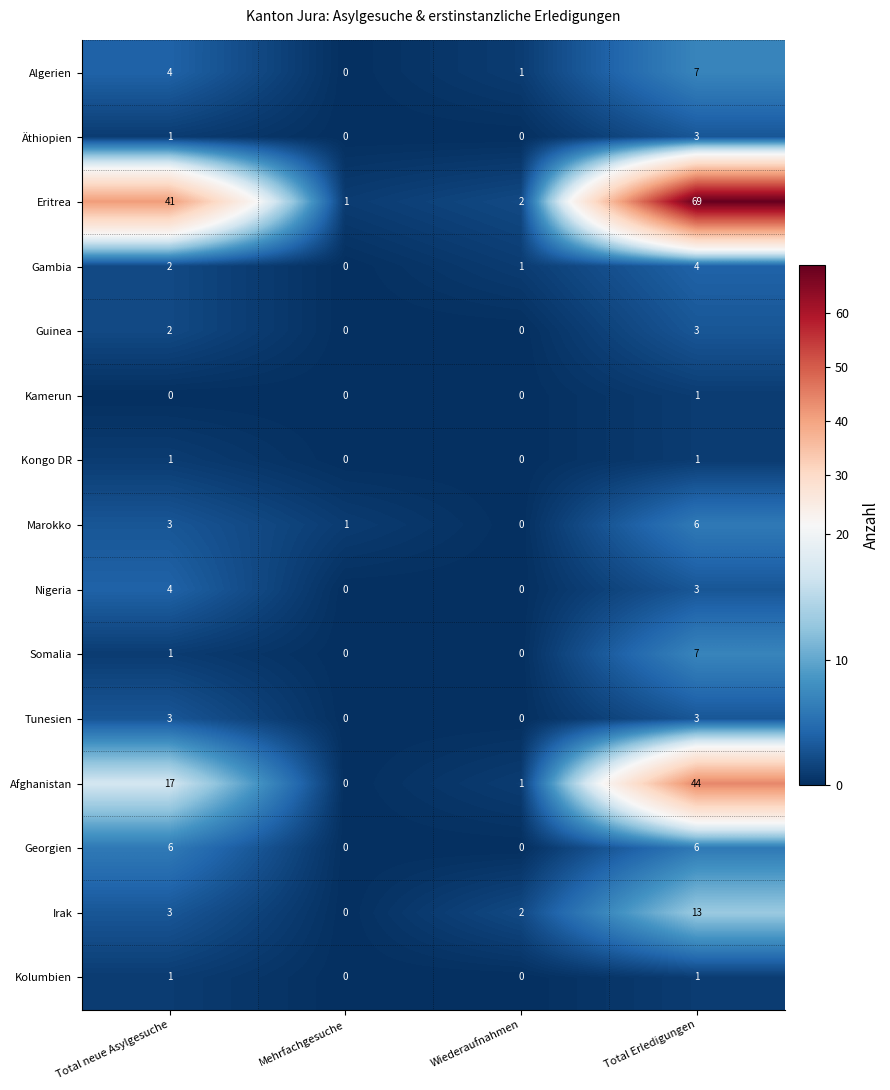

The Nigeria series shows 2 at Wiederaufnahmen. True or false?

False